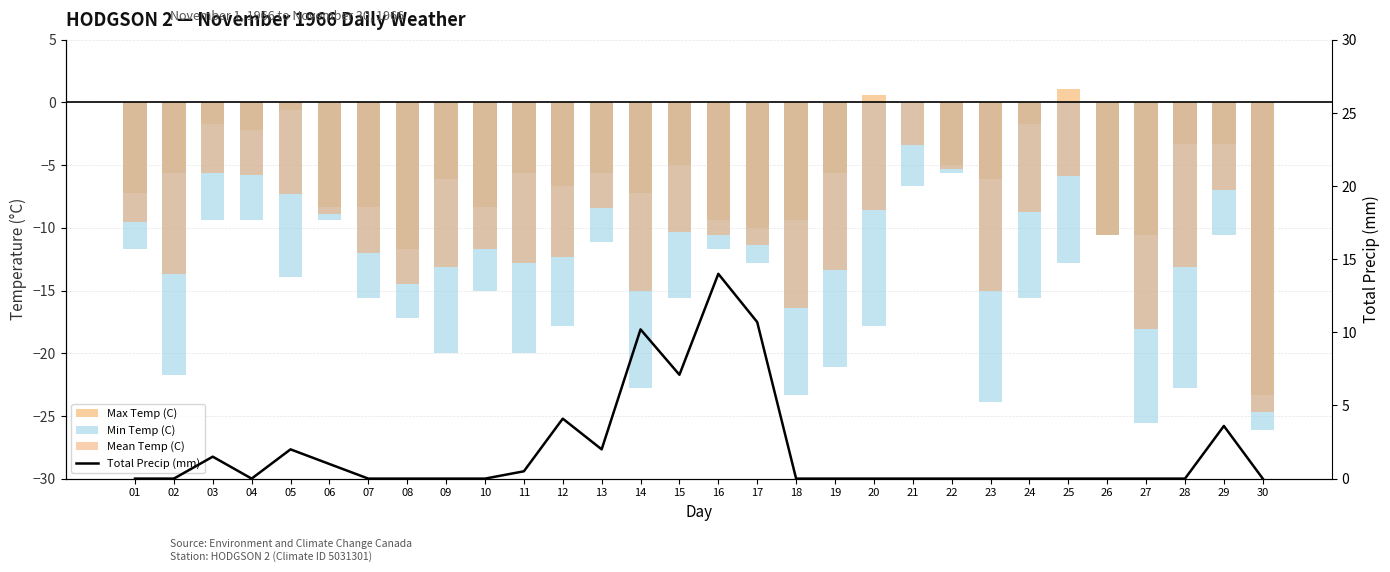

What are all the series names shown in the legend?

Max Temp (C), Min Temp (C), Mean Temp (C), Total Precip (mm)